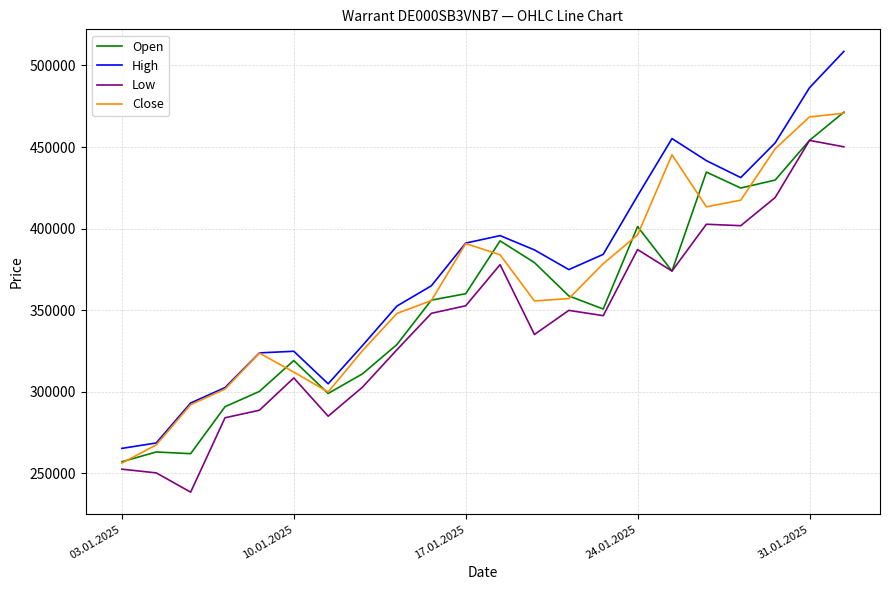

What is the smallest value displayed?

238415